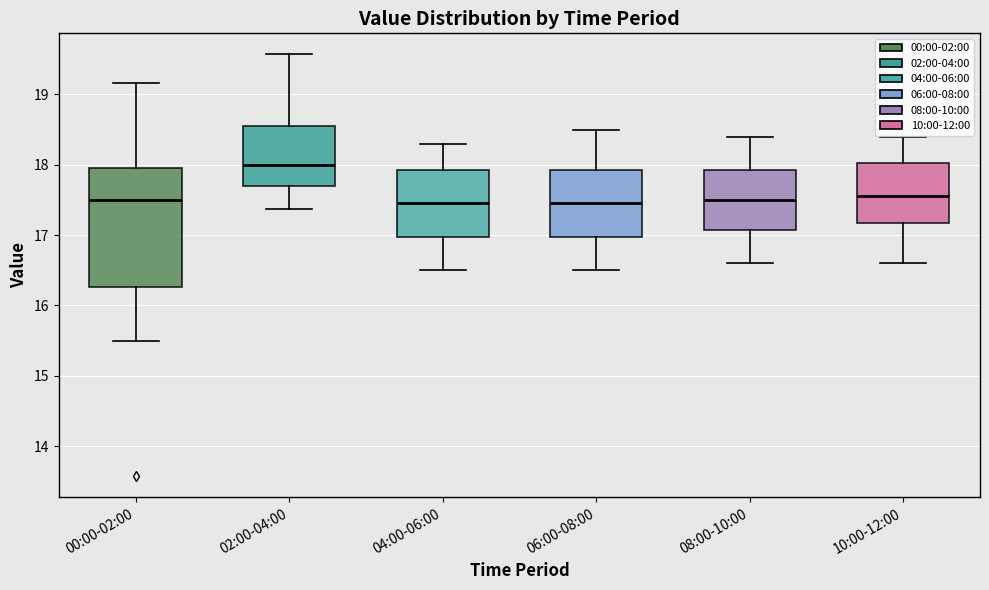

Reading left to right, transcribe this box plot: for each box, give where its median line is, the range the box spans, and where its two whiskers end, as read against the y-axis. The values are not printed on the chart, so give them approximately, as read against the axis.

00:00-02:00: median 17.5, box 16.3 to 18.0, whiskers 15.5 to 19.2
02:00-04:00: median 18.0, box 17.7 to 18.6, whiskers 17.4 to 19.6
04:00-06:00: median 17.5, box 17.0 to 17.9, whiskers 16.5 to 18.3
06:00-08:00: median 17.5, box 17.0 to 17.9, whiskers 16.5 to 18.5
08:00-10:00: median 17.5, box 17.1 to 17.9, whiskers 16.6 to 18.4
10:00-12:00: median 17.6, box 17.2 to 18.0, whiskers 16.6 to 18.4